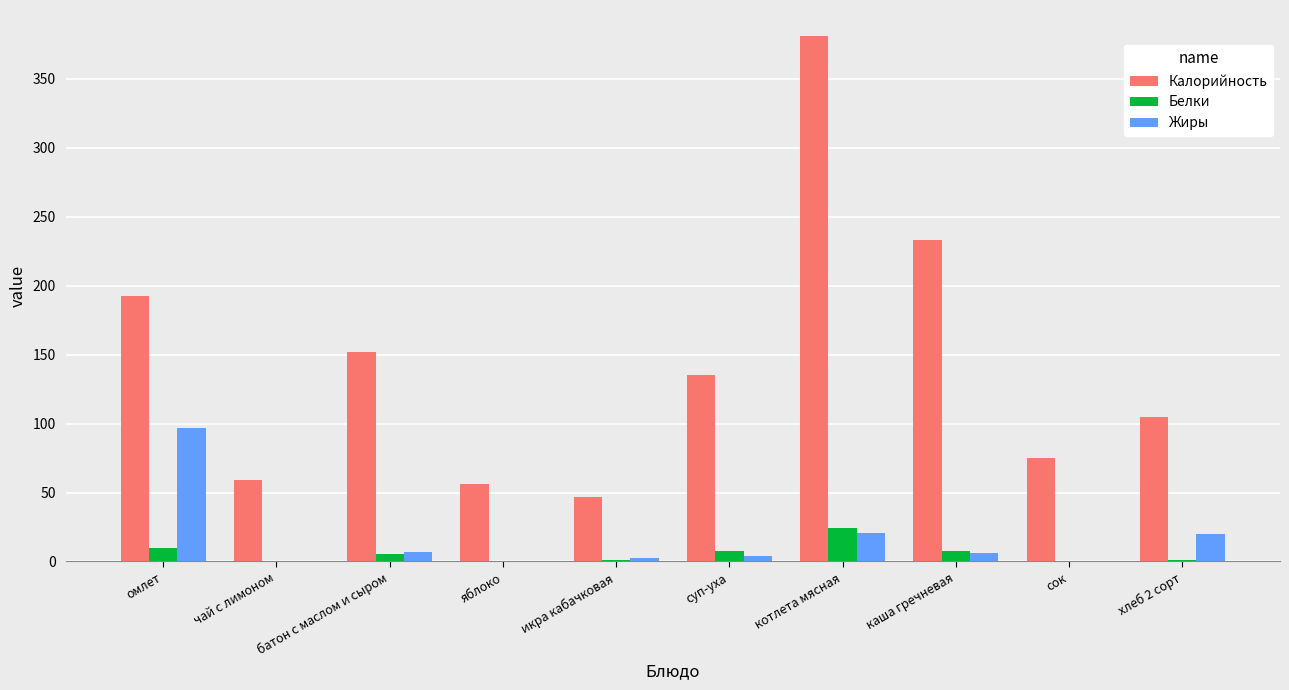

True or false: Белки has a value of 37.2 at котлета мясная.

False